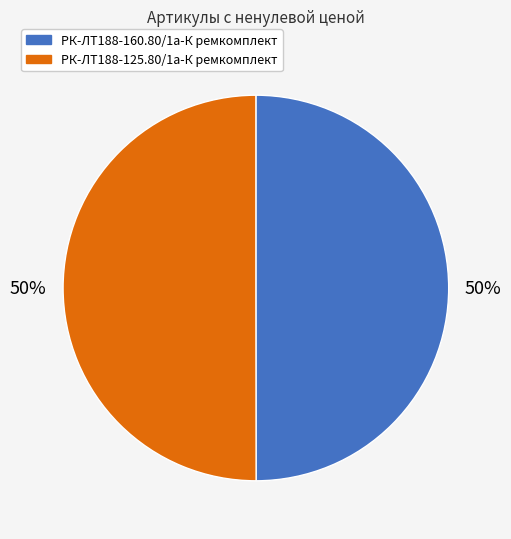

What is the ratio of the value at РК-ЛТ188-125.80/1а-К ремкомплект to the value at РК-ЛТ188-160.80/1а-К ремкомплект?

1.0